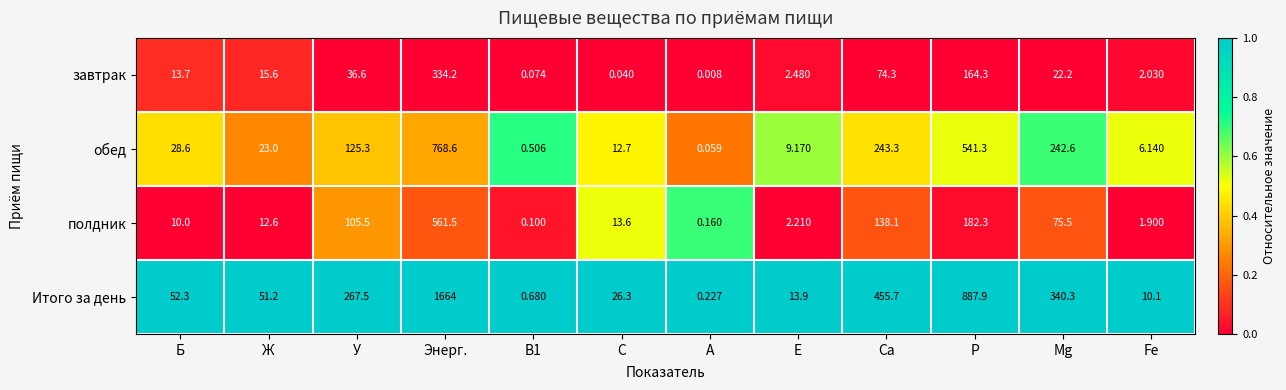

Count the number of data series in this chart.

4